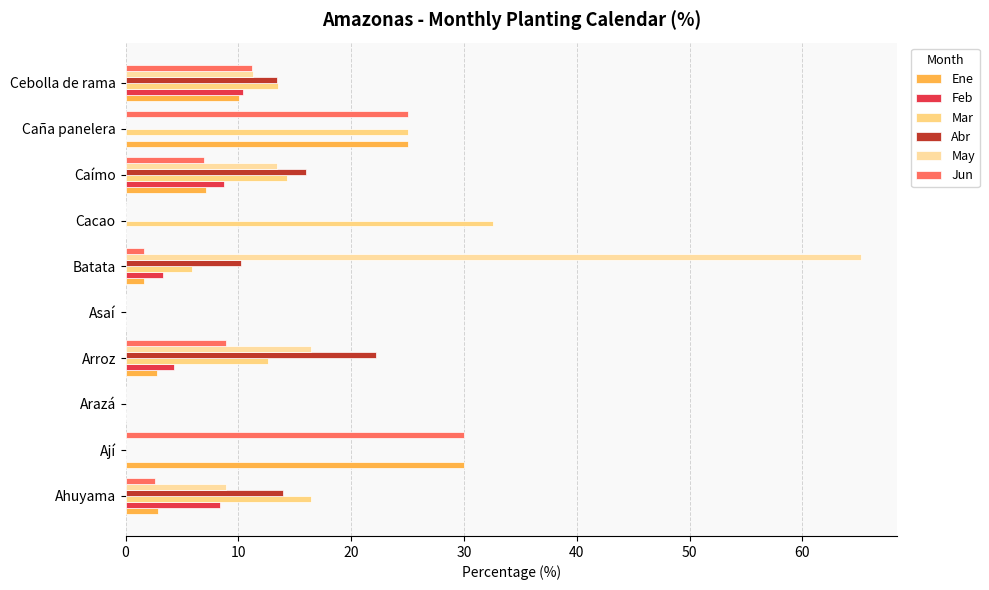

What is the maximum value shown in the chart?

65.2